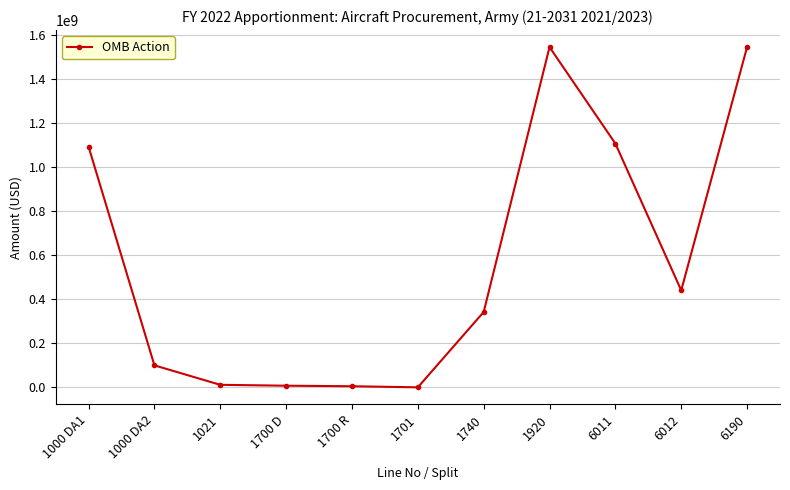

What is the change in value from 1700 D to 6190?

+1538400765